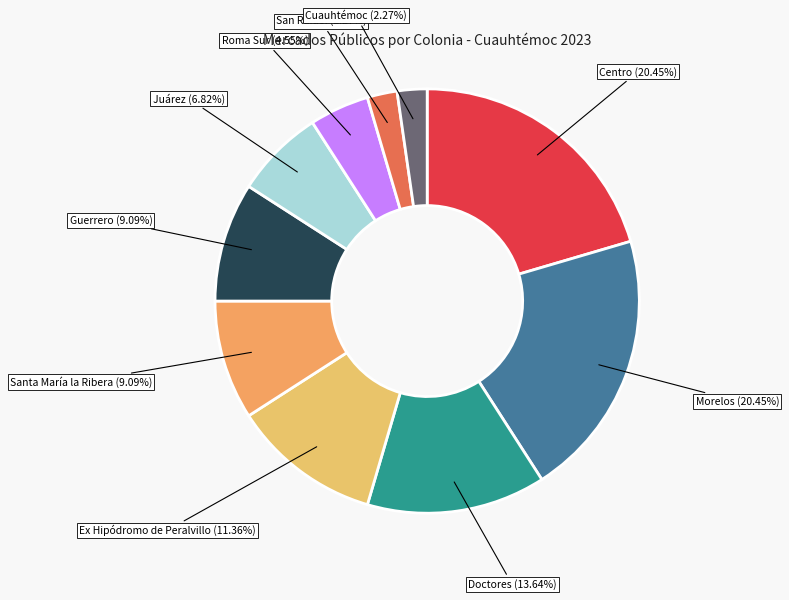

Is there any slice that represents more than half of the pie?

No